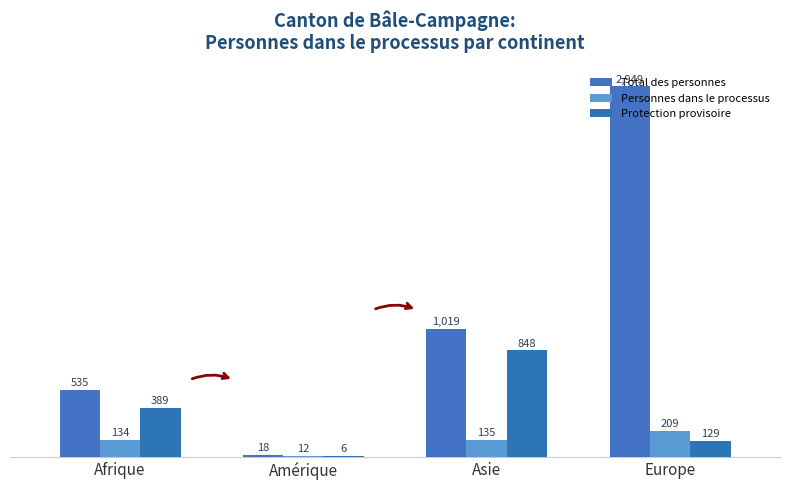

Rank the series at Europe from lowest to highest value.

Protection provisoire, Personnes dans le processus, Total des personnes